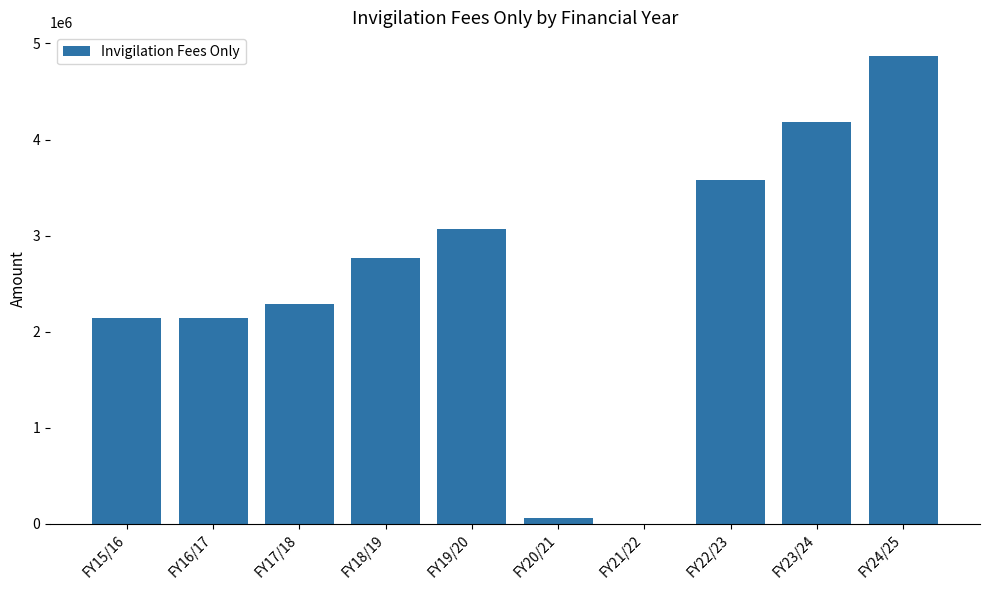

How many positive values are there?

9